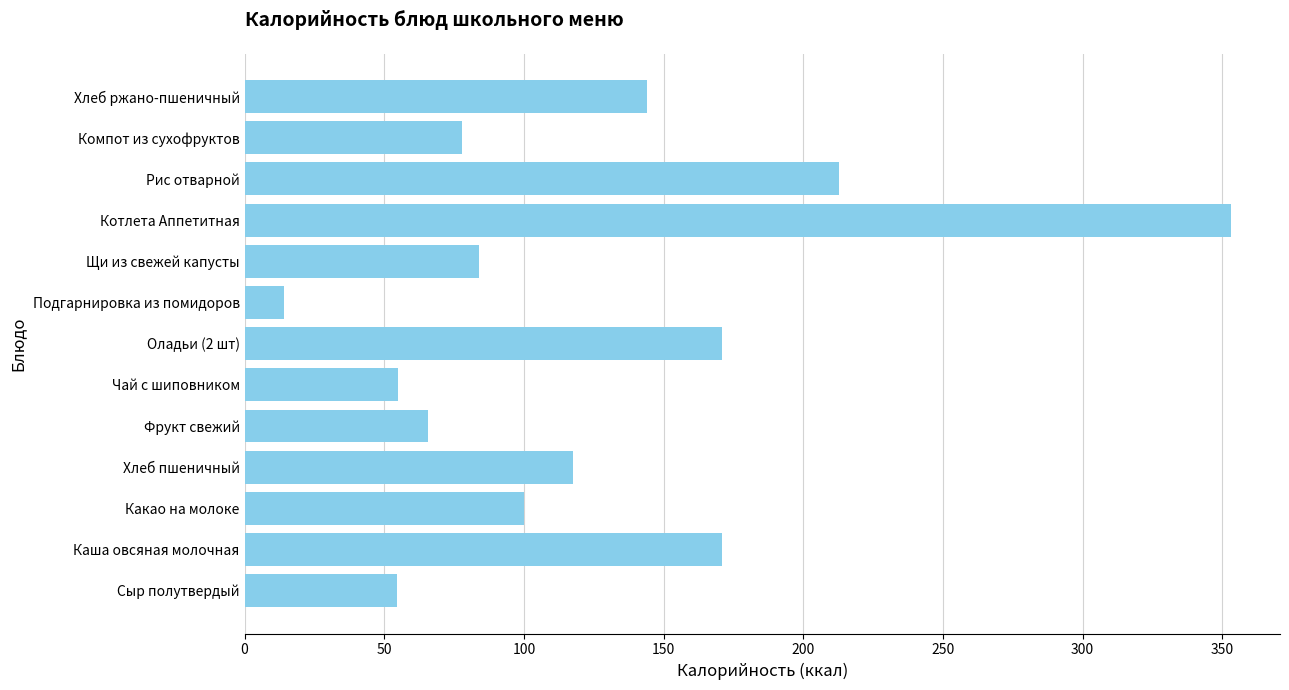

Which category has the lowest value across all series?

Подгарнировка из помидоров